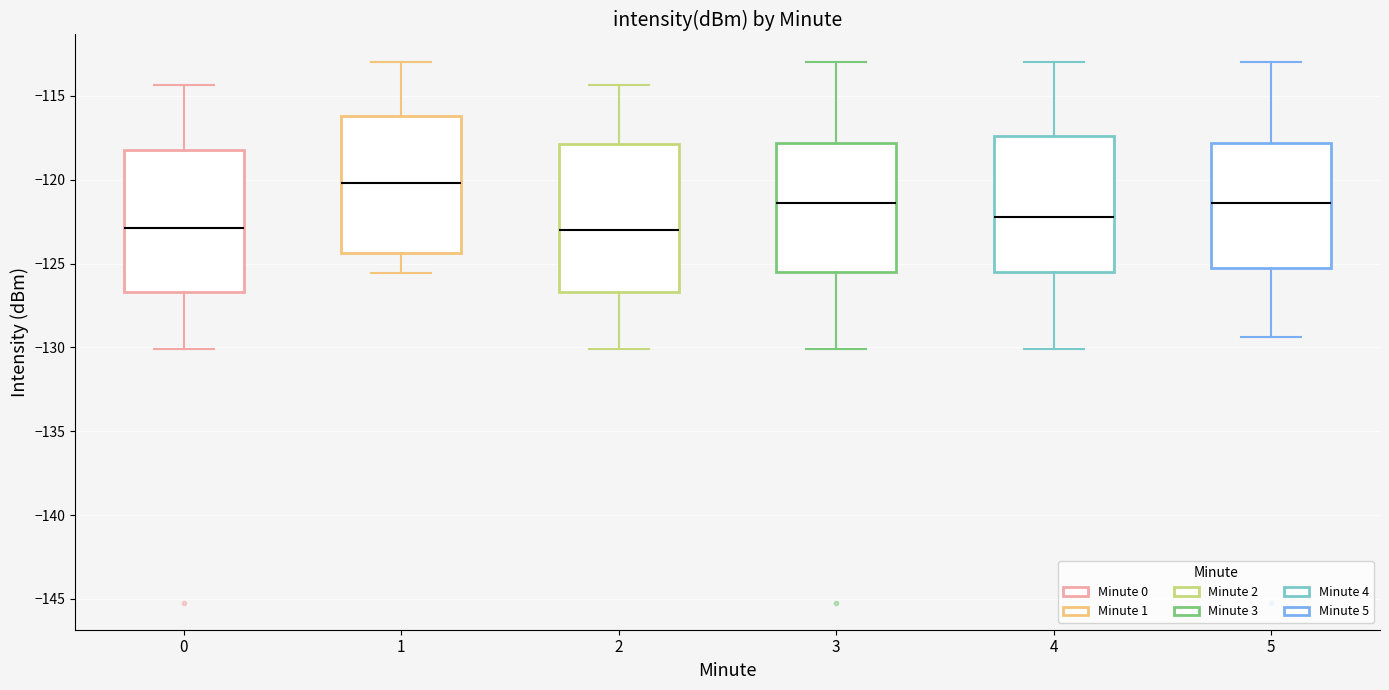

Where does the lower whisker of the box at x = 4 end on the y-axis? The values are not printed on the chart, so give them approximately, as read against the axis.

-130.0